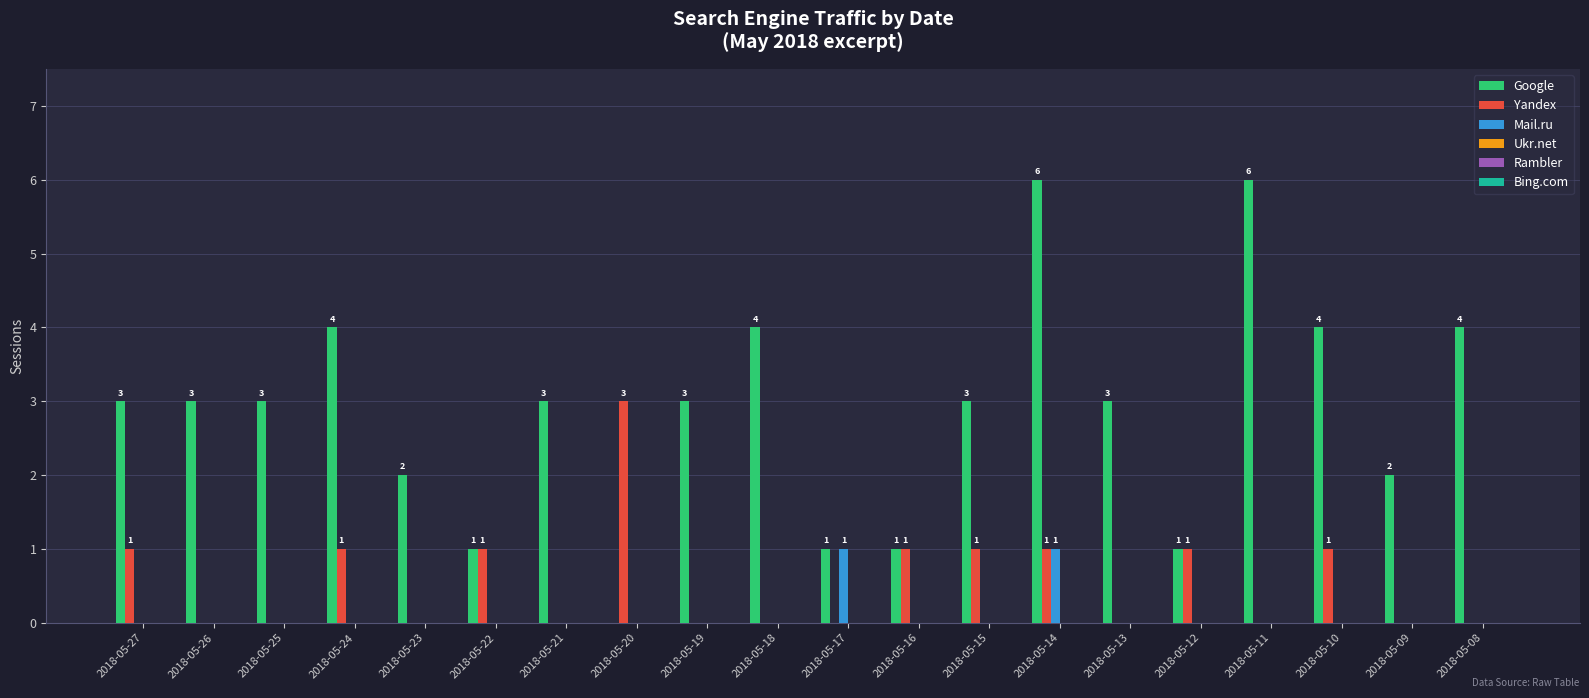

What is the greatest value displayed?

6